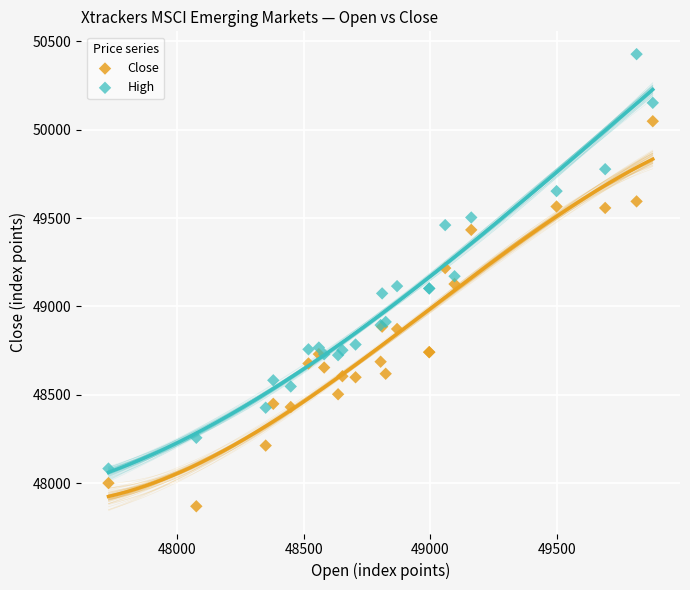

Which series reaches the minimum Y coordinate?

Close